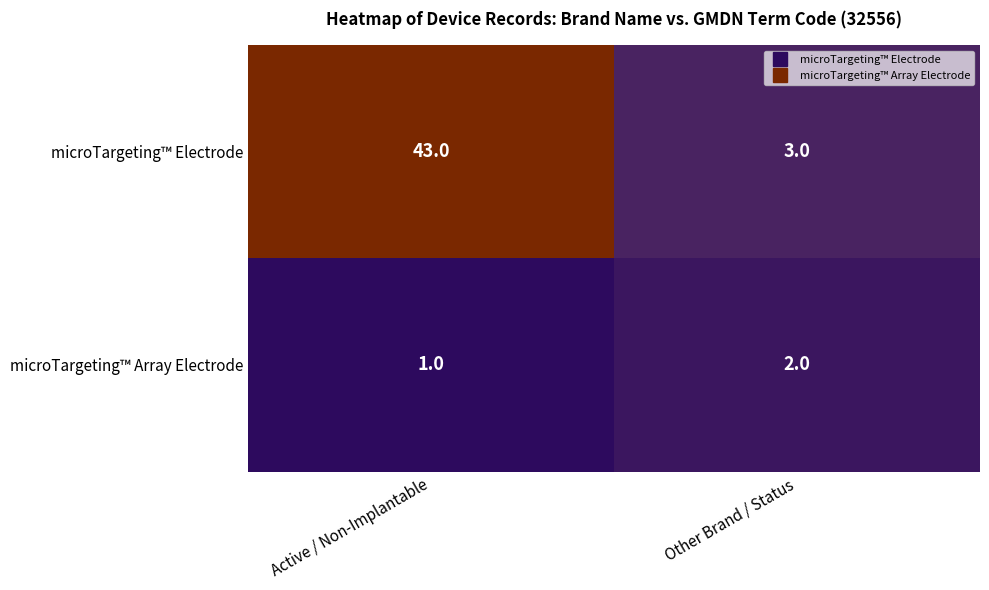

What is the maximum value shown in the chart?

43